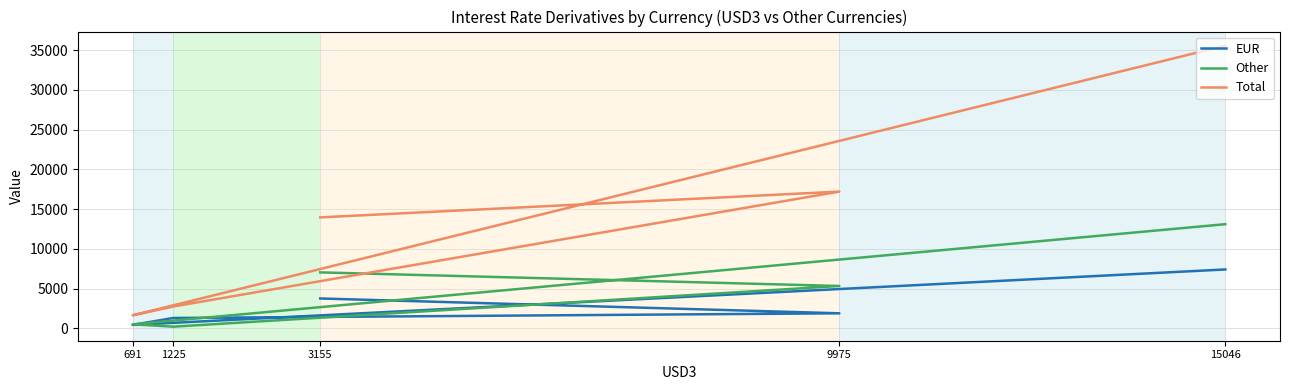

Is it true that Total equals 4550 at 9975?

False